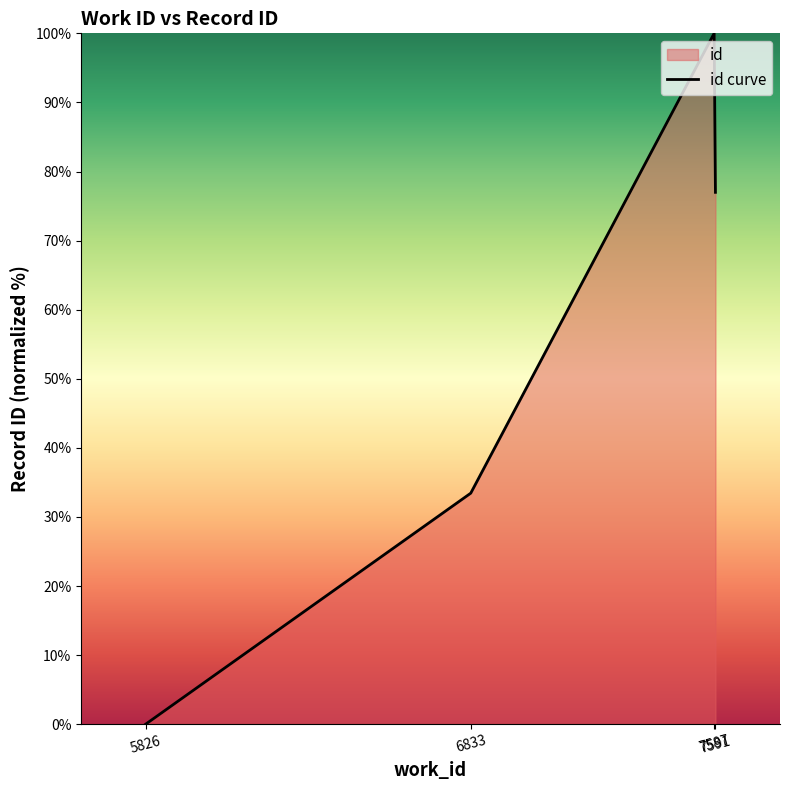

Reading right to left, what are all the values shown in this chart?

7591=77.0	7587=100.0	6833=33.4	5826=0.0